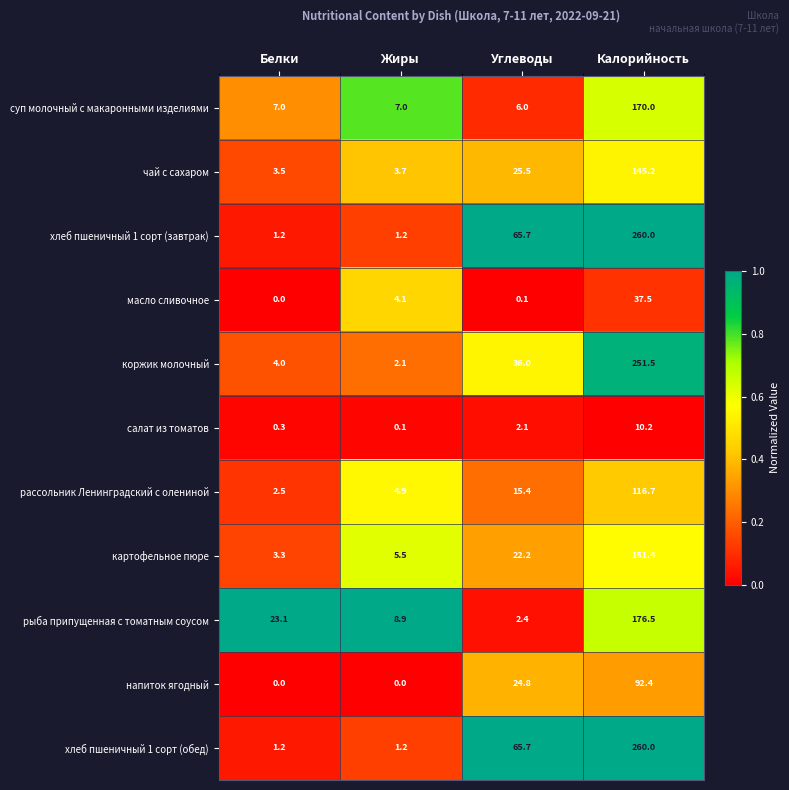

The value of суп молочный с макаронными изделиями at Жиры is 11.7. True or false?

False